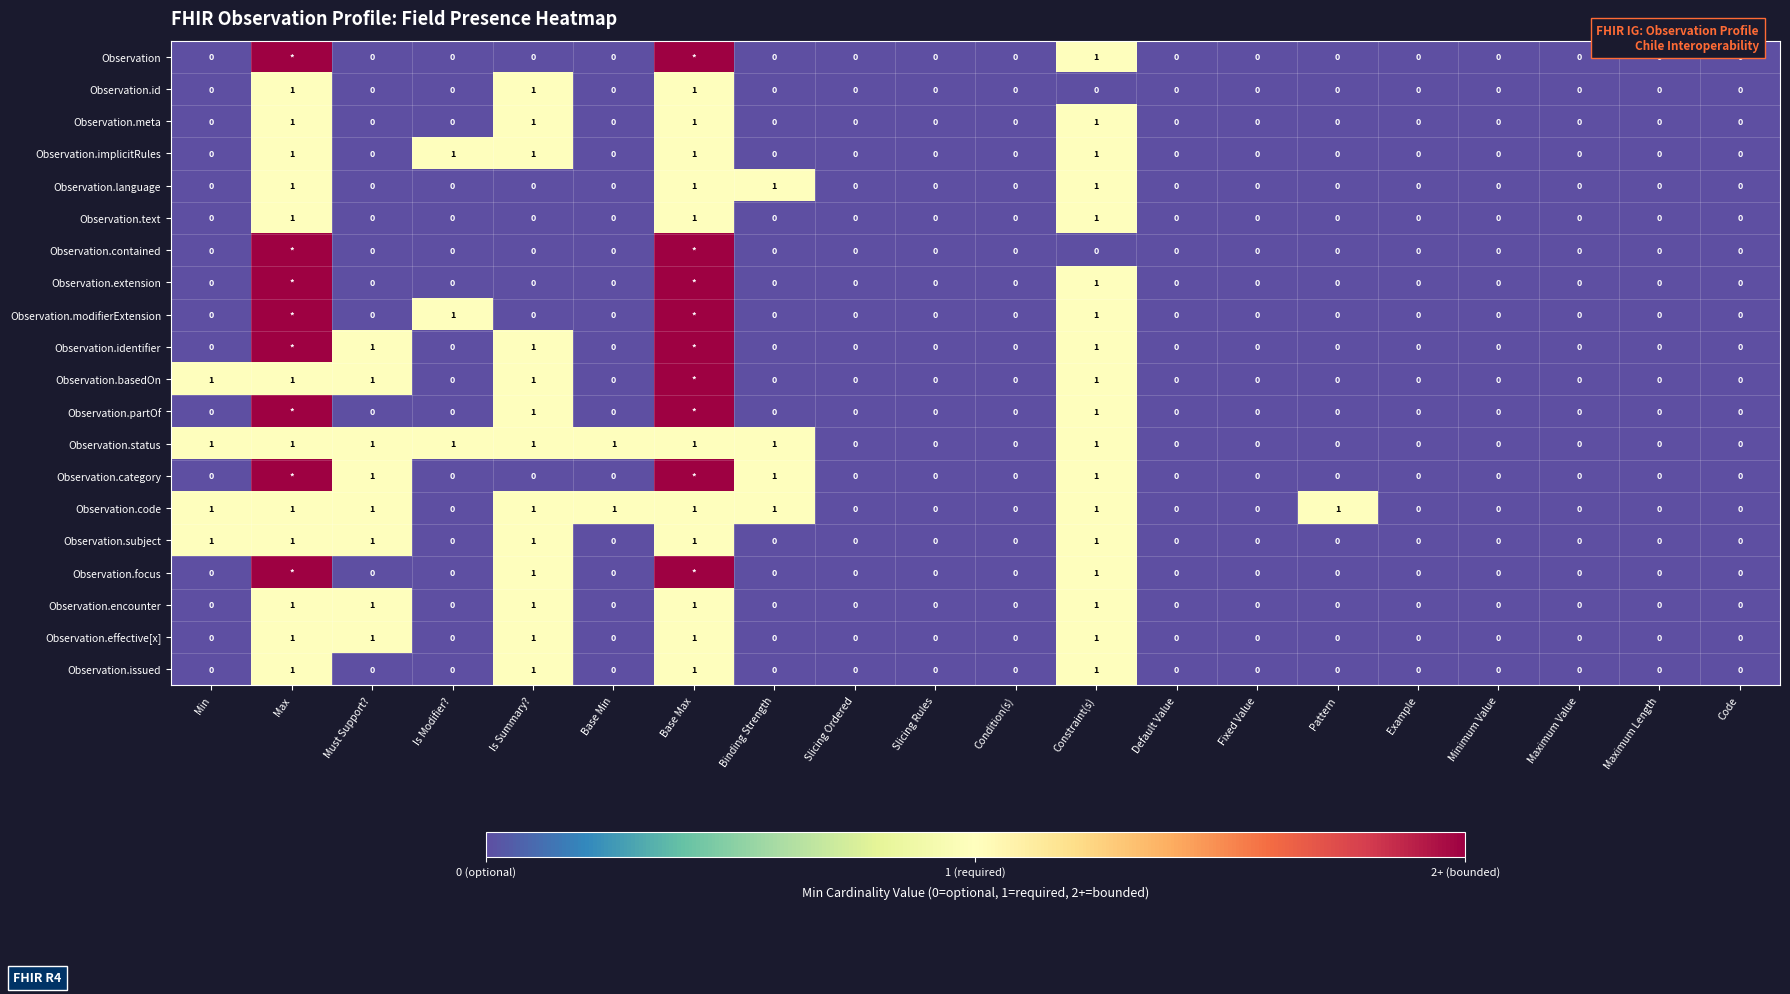

What is the difference between the highest and lowest values at Constraint(s)?

1